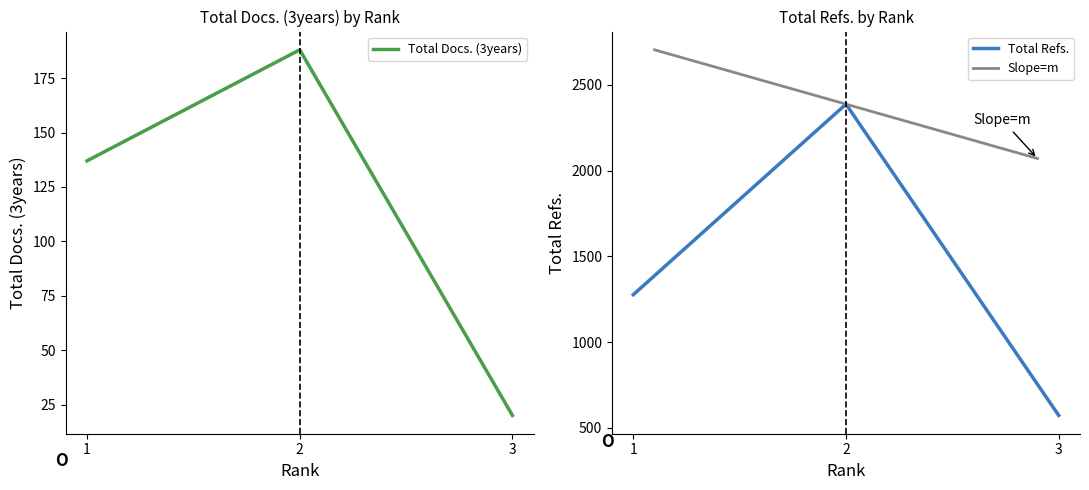

The value of Total Docs. (3years) at 3 is 29. True or false?

False